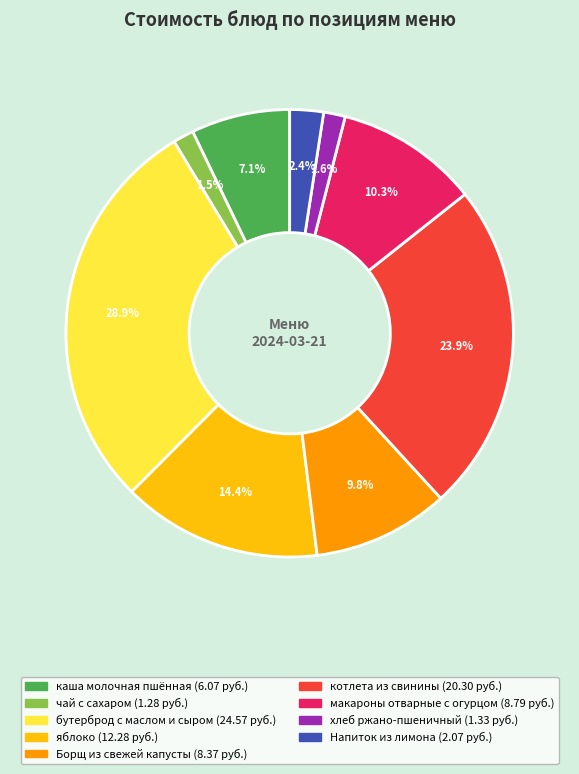

How many segments does this pie chart have?

9